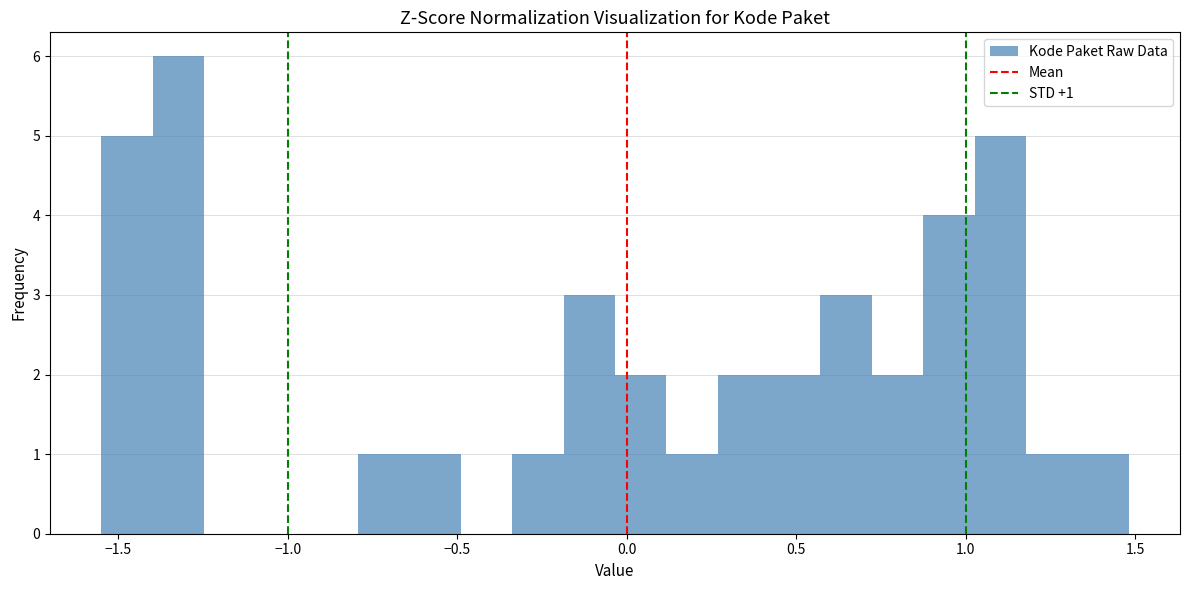

Around what value on the x-axis is the tallest bar? Give the approximate position of its centre, as read against the axis.

-1.30